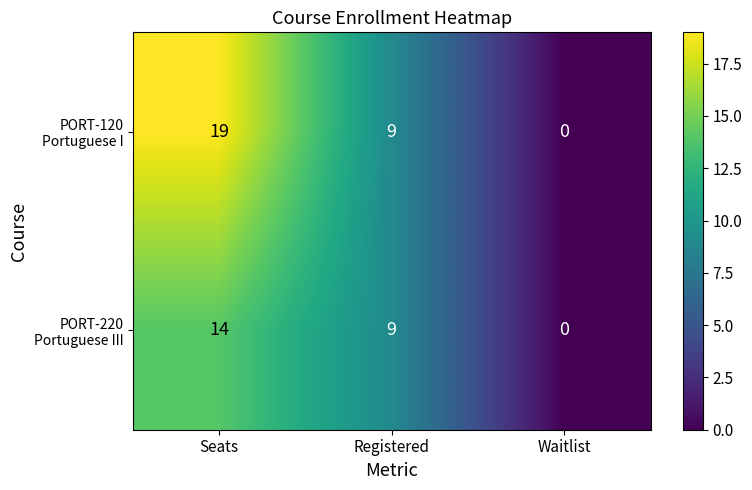

What is the maximum value shown in the chart?

19